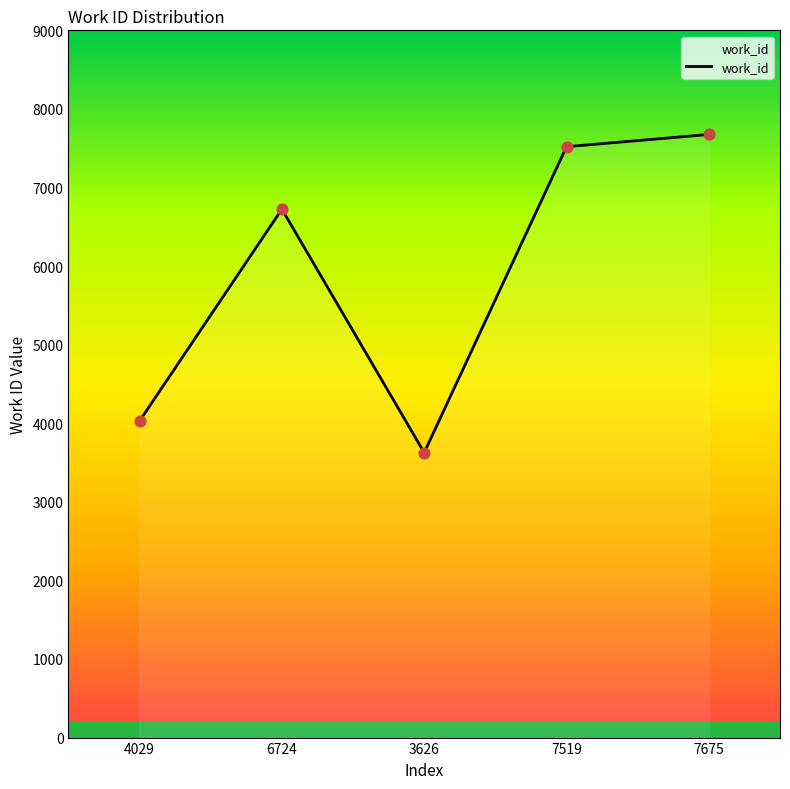

Approximately how many times larger is the value at 4029 compared to 6724?

0.6